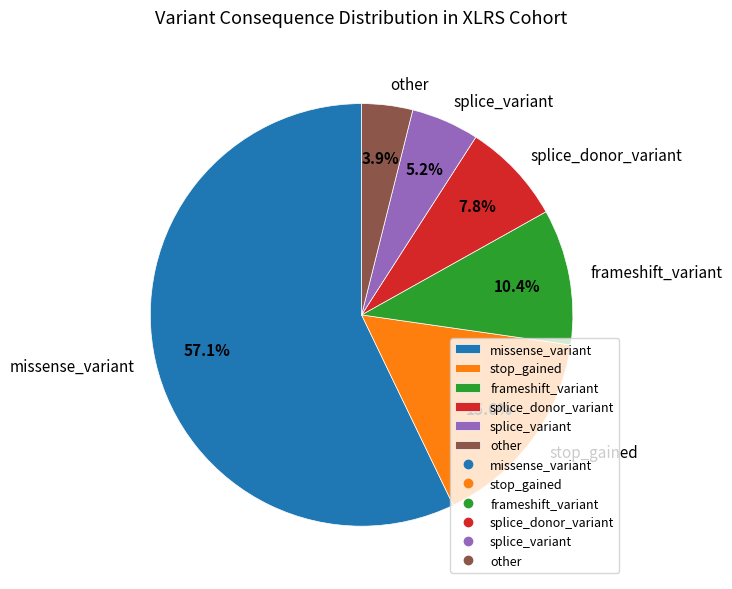

Count the number of slices in the pie.

6